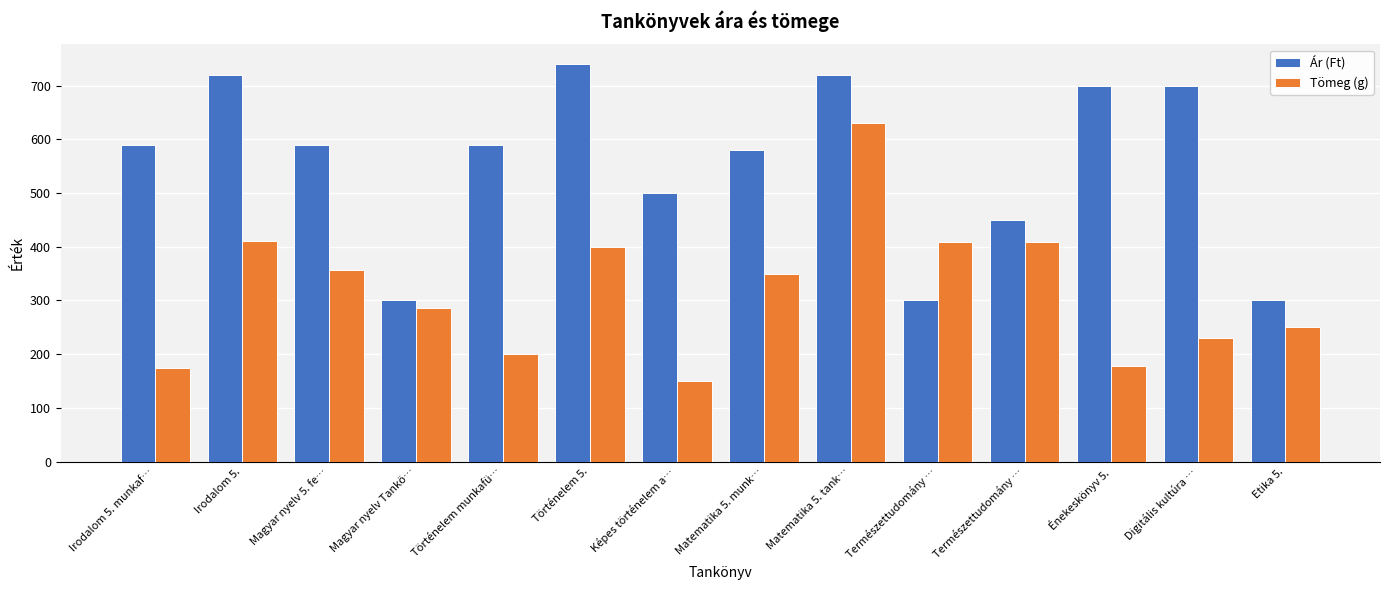

Which series has the largest range (max minus min)?

Tömeg (g)